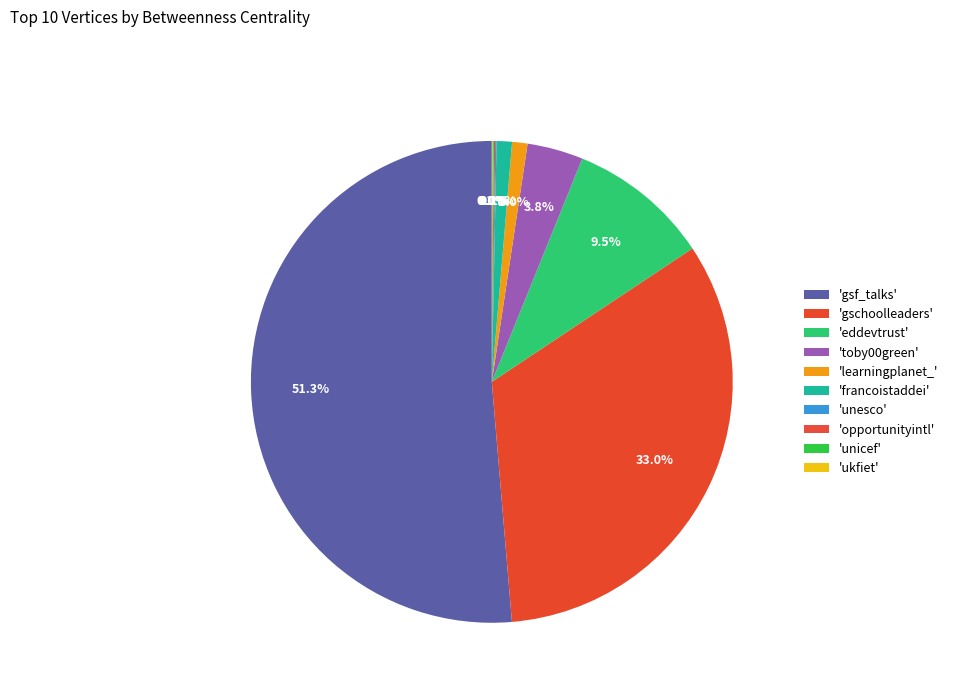

What is the largest slice in the pie chart?

gsf_talks